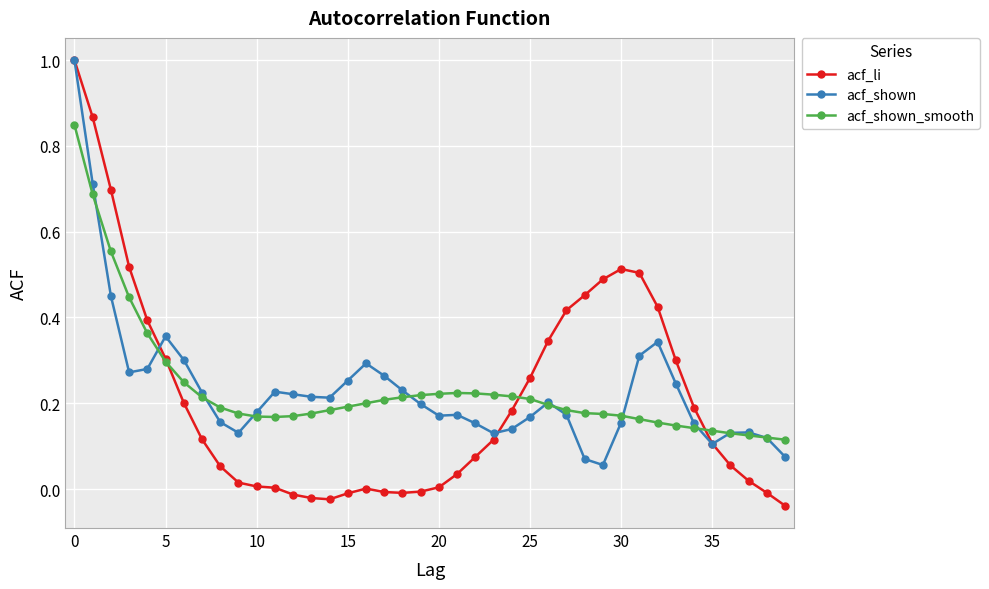

Does the chart have visible grid lines?

Yes